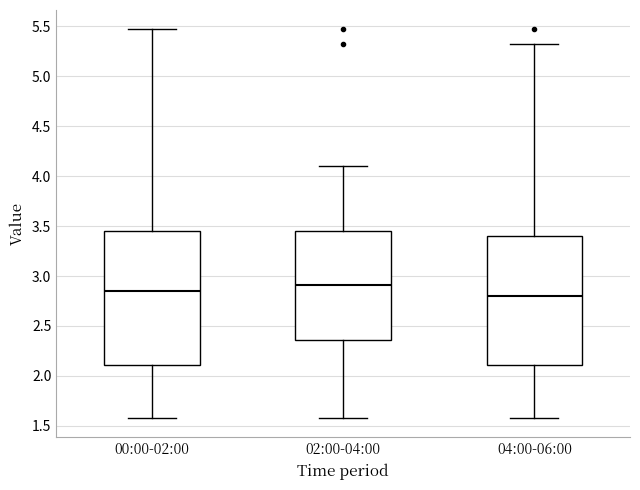

Reading left to right, transcribe this box plot: for each box, give where its median line is, the range the box spans, and where its two whiskers end, as read against the y-axis. The values are not printed on the chart, so give them approximately, as read against the axis.

00:00-02:00: median 2.85, box 2.10 to 3.45, whiskers 1.60 to 5.45
02:00-04:00: median 2.90, box 2.35 to 3.45, whiskers 1.60 to 4.10
04:00-06:00: median 2.80, box 2.10 to 3.40, whiskers 1.60 to 5.30